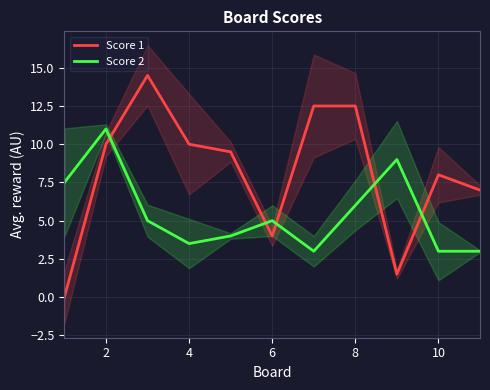

The Score 2 series shows 4.2 at 10. True or false?

False